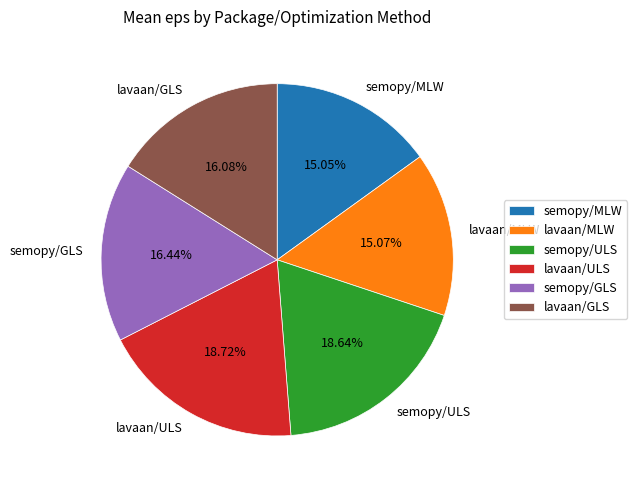

Between semopy/GLS and semopy/ULS, which is larger?

semopy/ULS